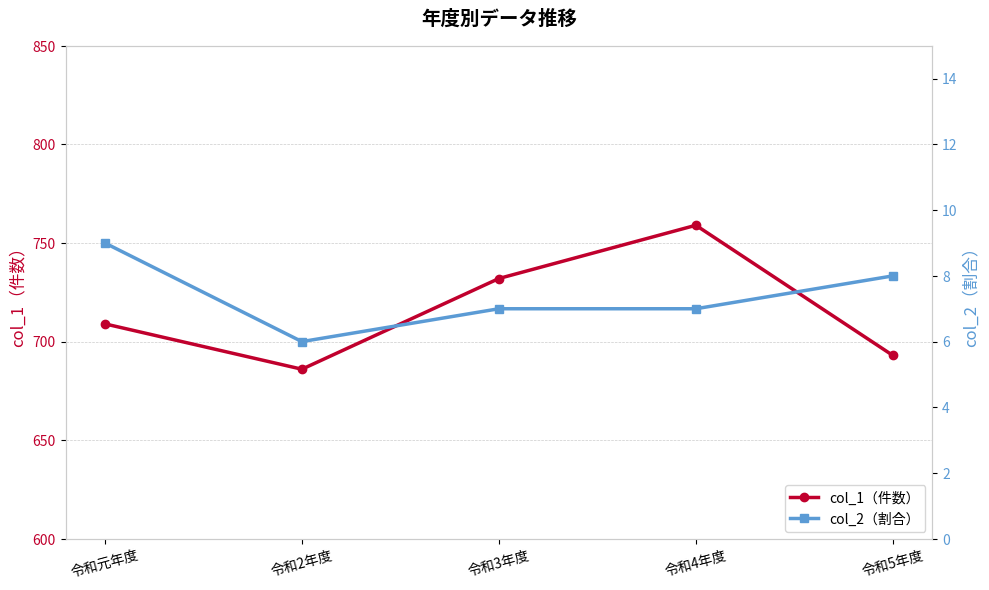

What is the sum of the col_1（件数） values at 令和5年度 and 令和4年度?

1452